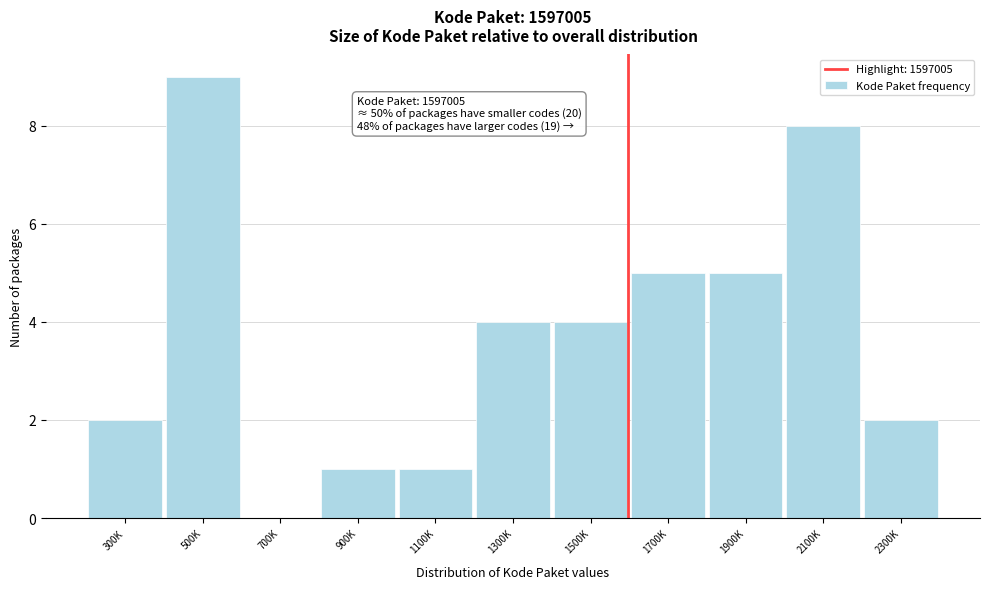

Reading right to left, extract all data points from this chart.

2300K=2	2100K=8	1900K=5	1700K=5	1500K=4	1300K=4	1100K=1	900K=1	700K=0	500K=9	300K=2